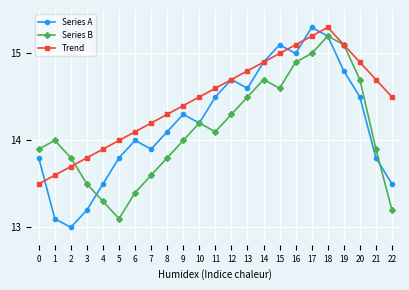

Between which two adjacent categories do Trend and Series A first intersect?

0 and 1